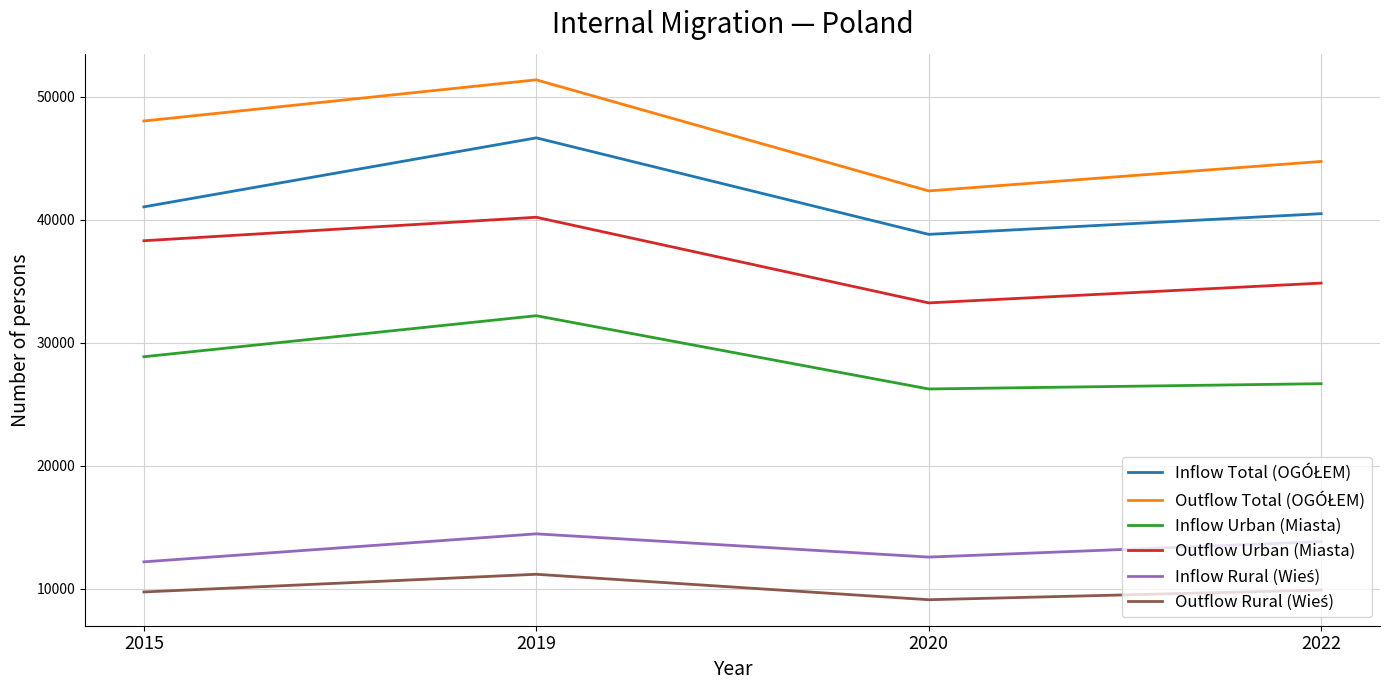

What is the difference between the maximum and second lowest values in the Inflow Urban (Miasta) series?

5526